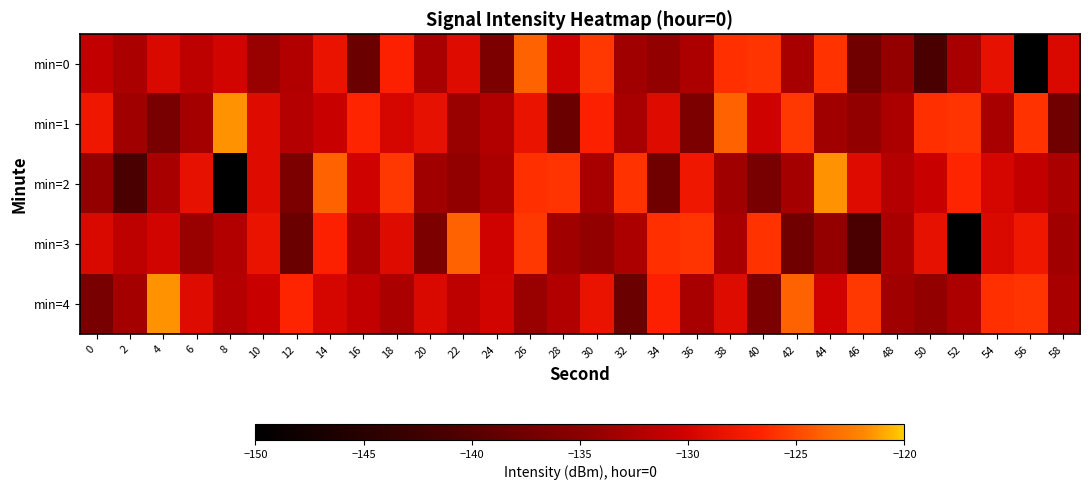

What is the smallest value displayed?

-149.7